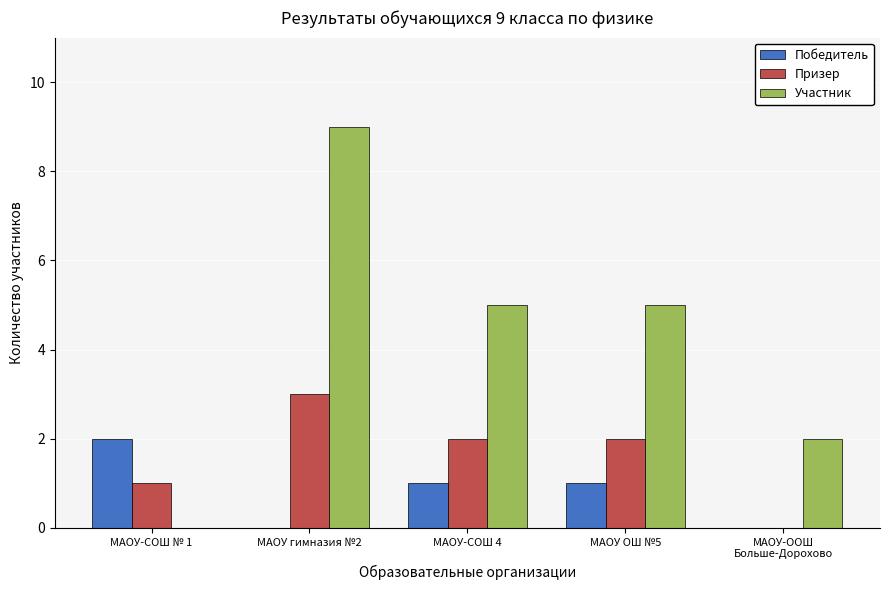

Which series changed the most between МАОУ гимназия №2 and МАОУ ОШ №5?

Участник